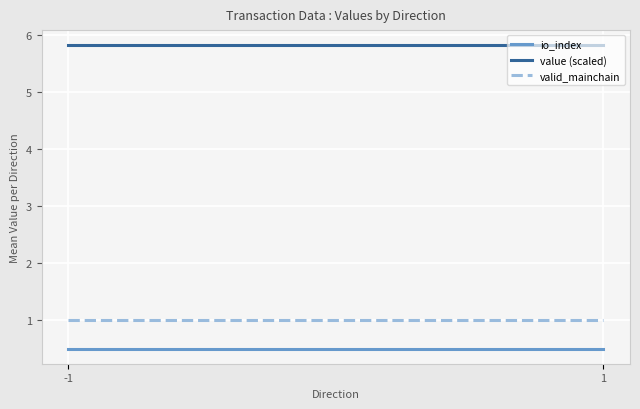

At which label is io_index closest to 0?

-1